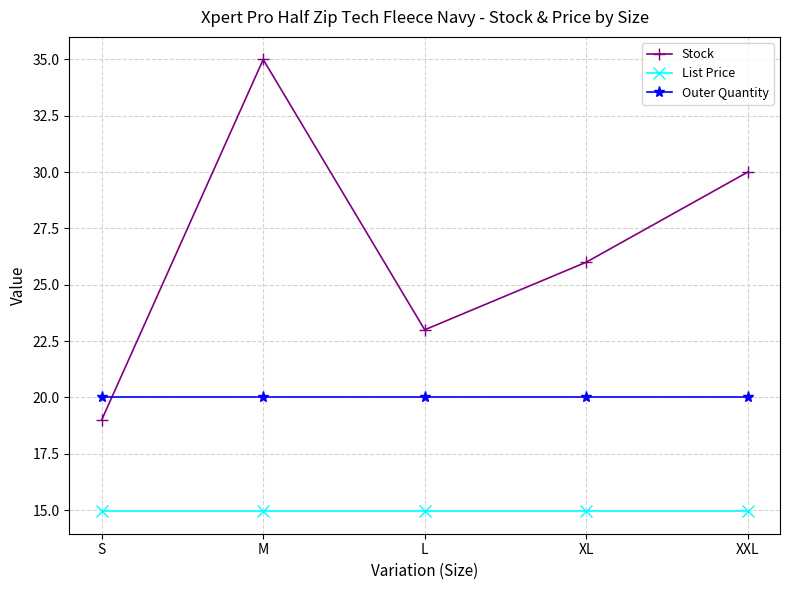

True or false: List Price and Stock cross at least once.

False